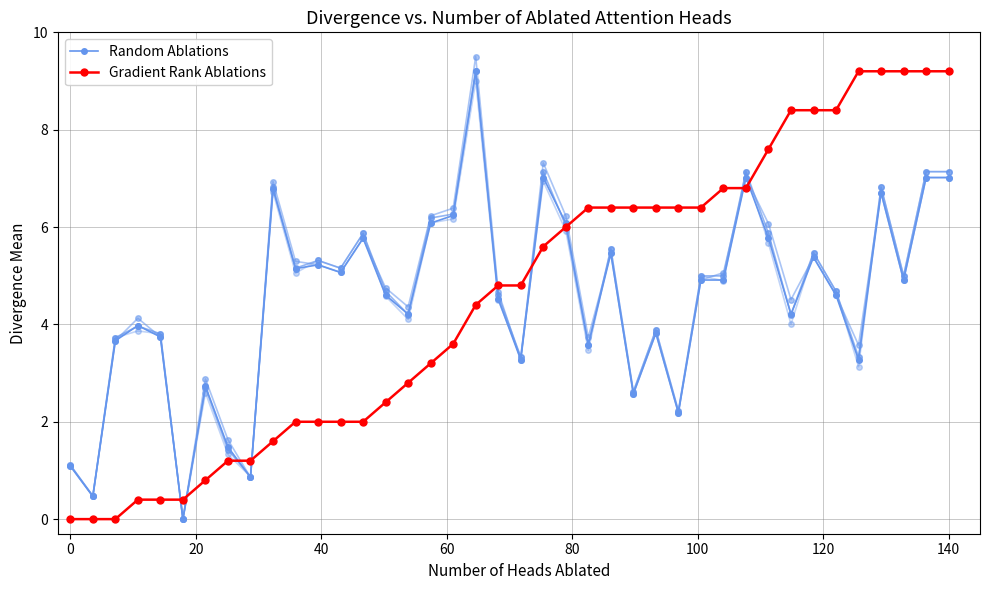

Which series has the widest spread of values?

Random Ablations